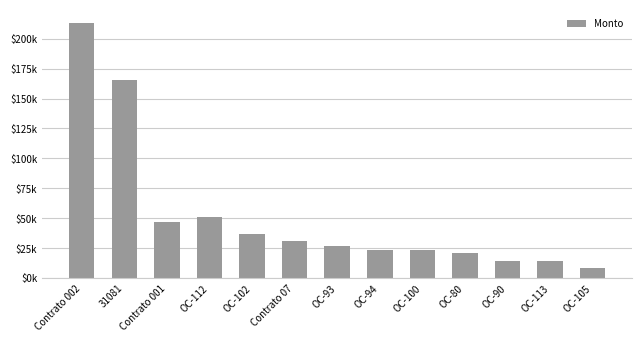

Are the bars horizontal?

No